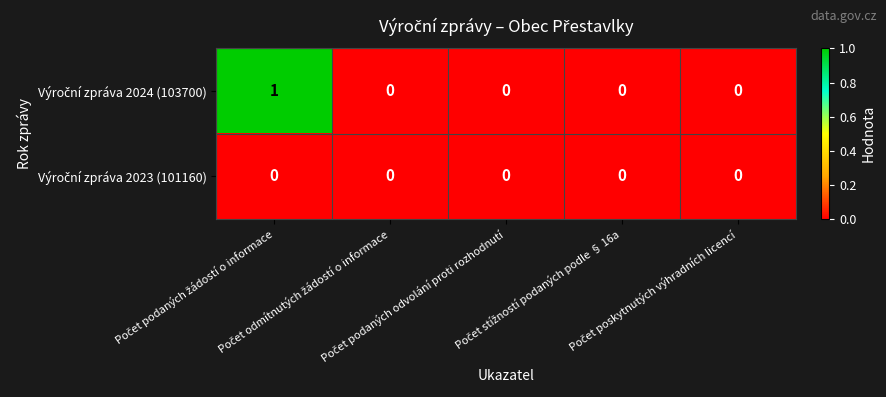

How many distinct data groups are displayed?

2